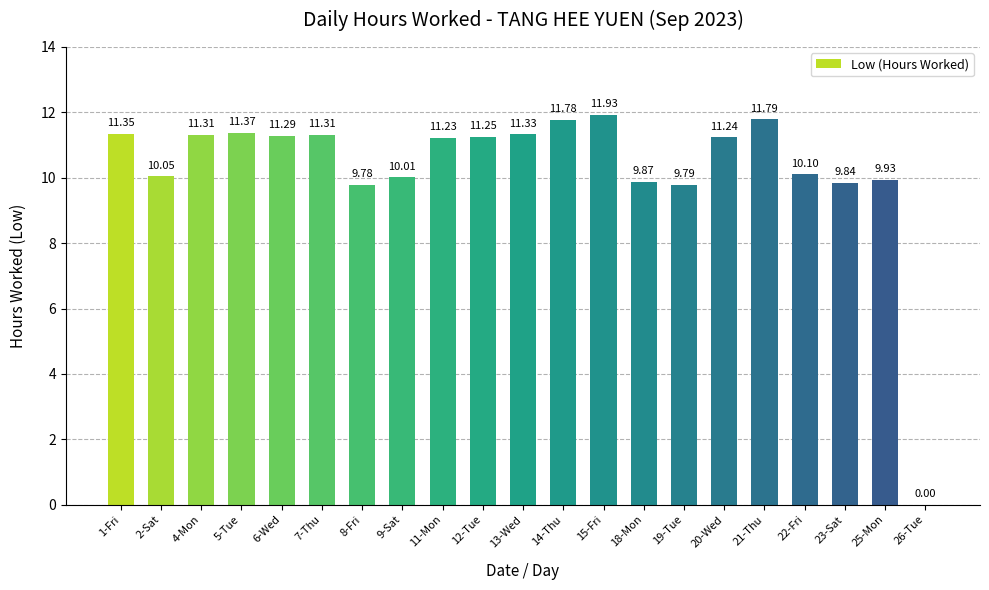

At which label is the value closest to 5?

8-Fri